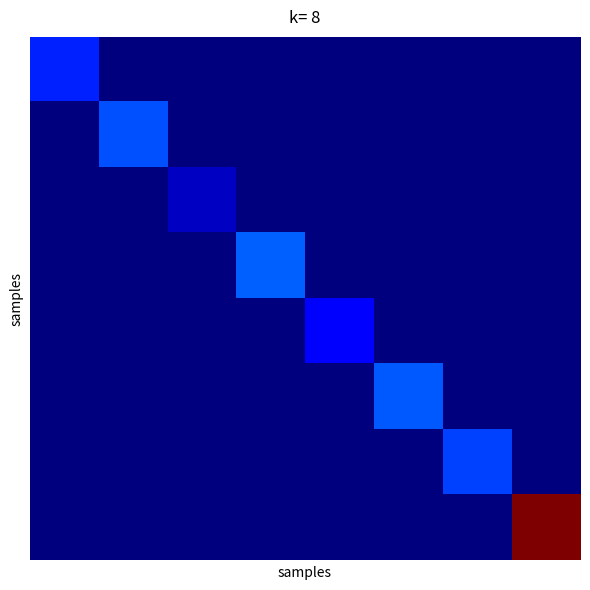

How many data points does each series have?

8